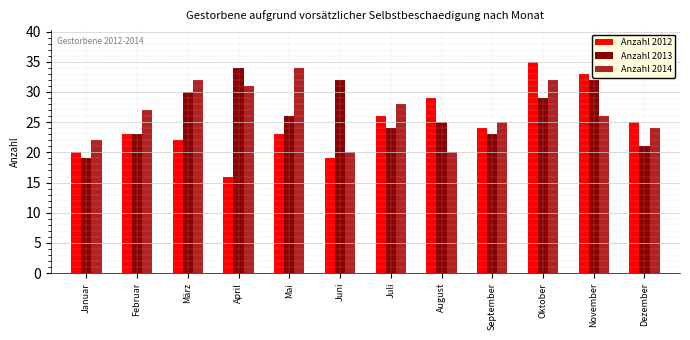

Which series has the widest spread of values?

Anzahl 2012